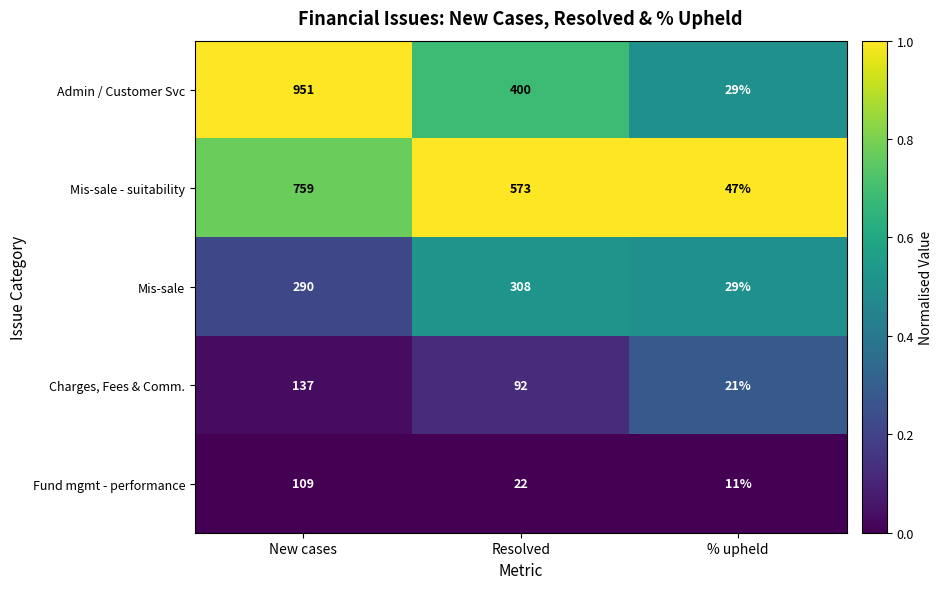

Between New cases and % upheld, which series saw the biggest shift?

Admin / Customer Svc